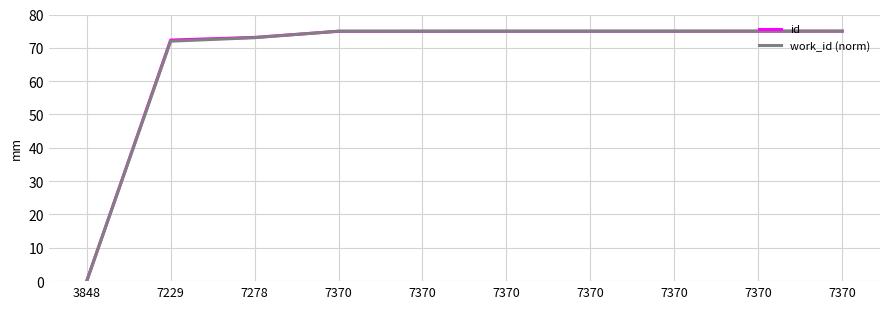

What is the sum of the work_id (norm) values at 7370 and 7370?

150.0